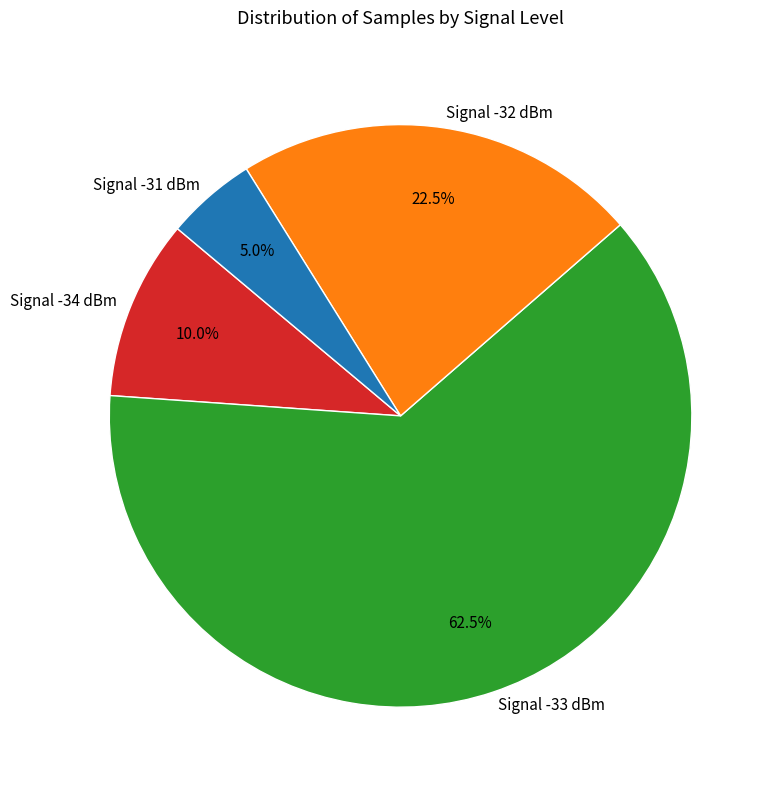

Which has a higher value, Signal -32 dBm or Signal -33 dBm?

Signal -33 dBm